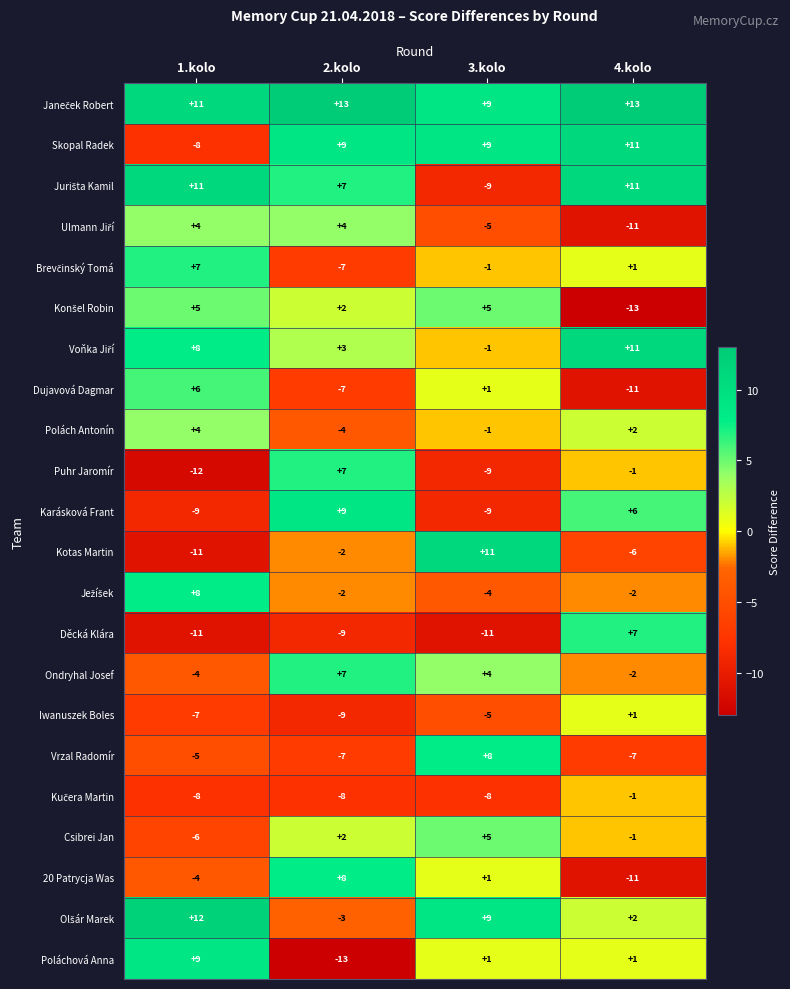

What is the difference between the highest and lowest values at 2.kolo?

26